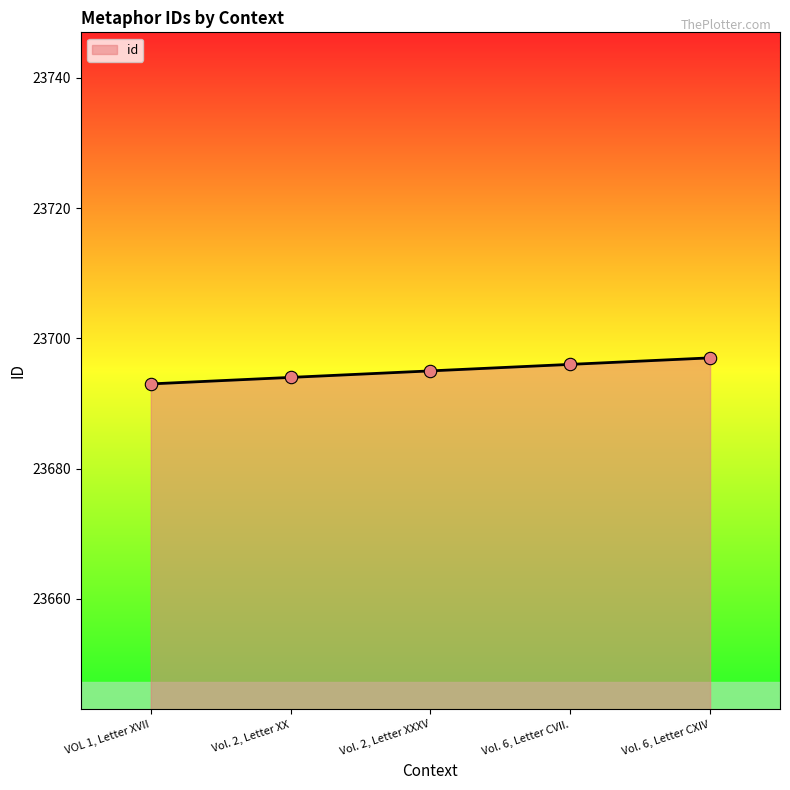

What is the change in value from VOL 1, Letter XVII to Vol. 6, Letter CVII.?

+3